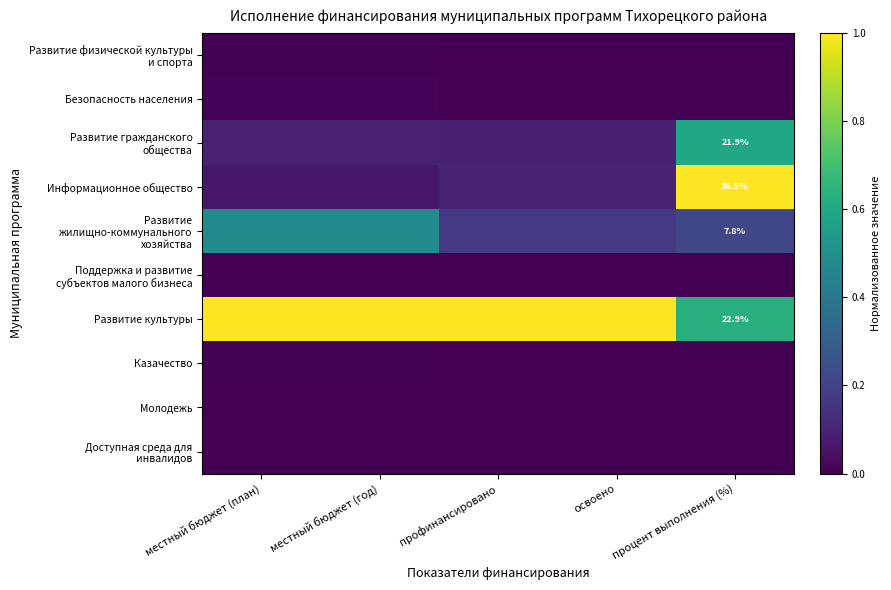

The value of Развитие жилищно-коммунального хозяйства at местный бюджет (год) is 0.5. True or false?

True